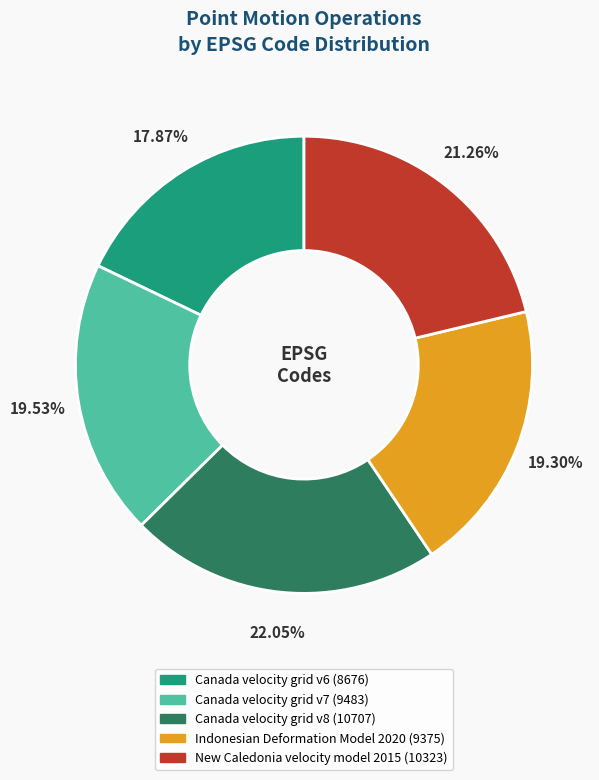

Approximately how many times larger is the value at Indonesian Deformation Model 2020 compared to Canada velocity grid v7?

1.0